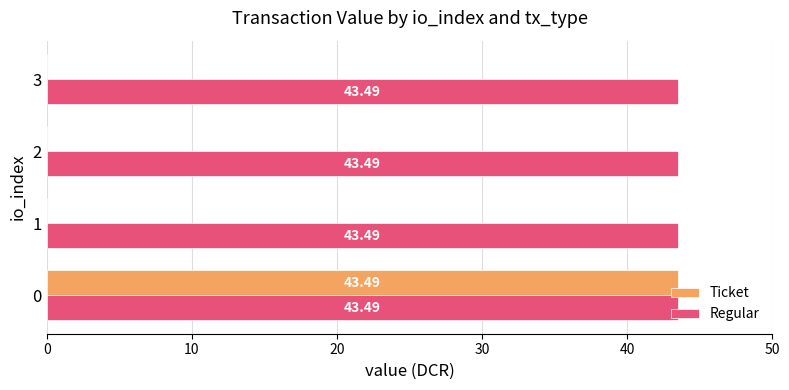

What is the total value across all series at 3?

43.5